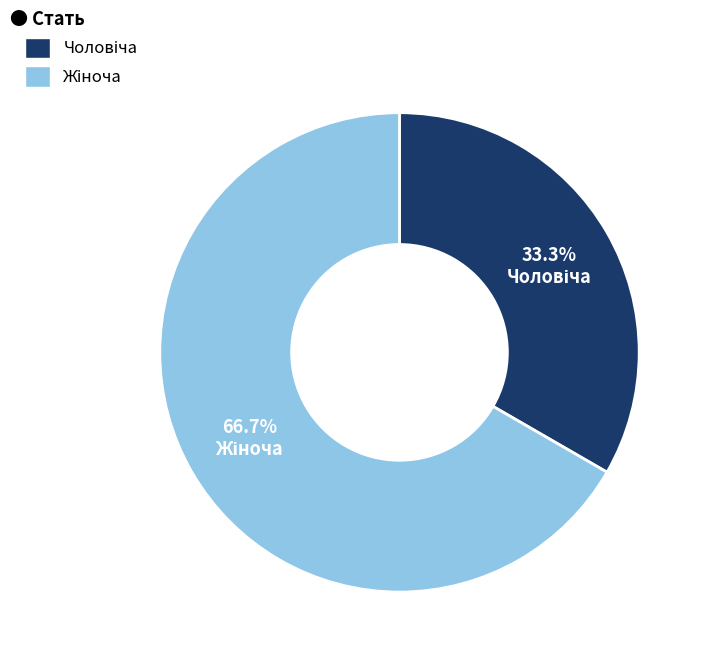

How many slices are in this pie chart?

2